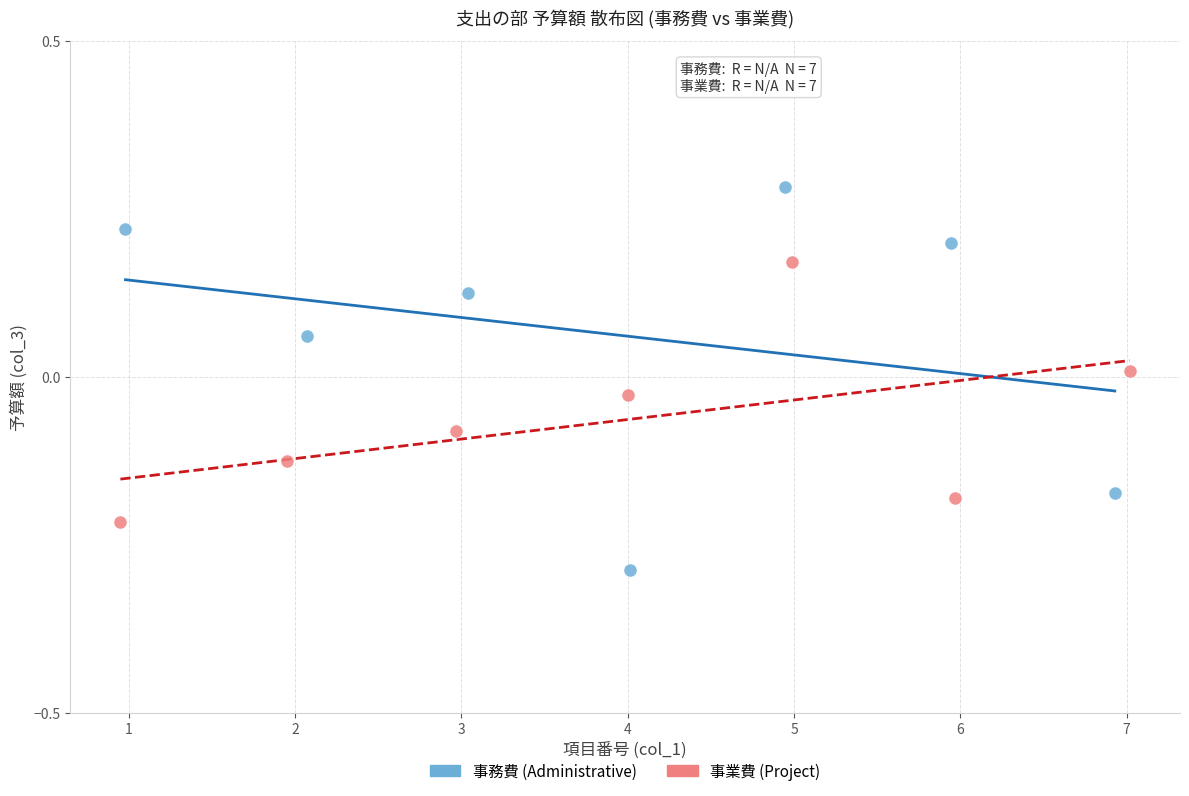

Which series contains the lowest Y value?

事務費 (Administrative)